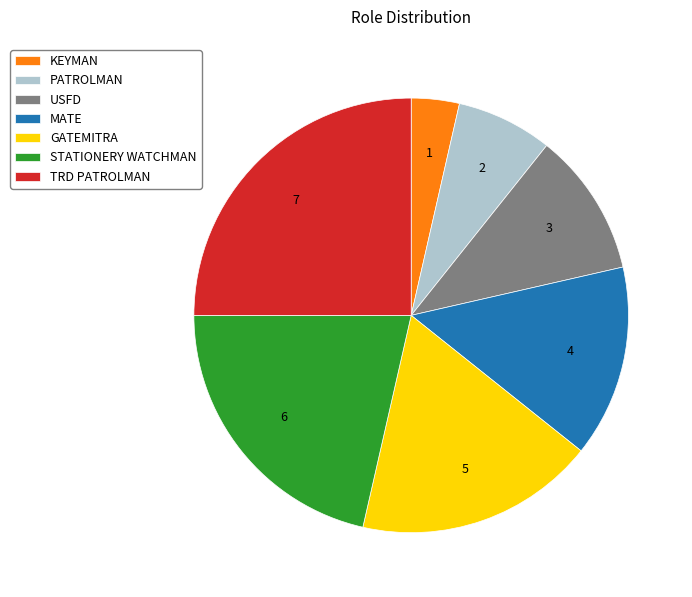

Do PATROLMAN and STATIONERY WATCHMAN together represent more than half of the pie?

No